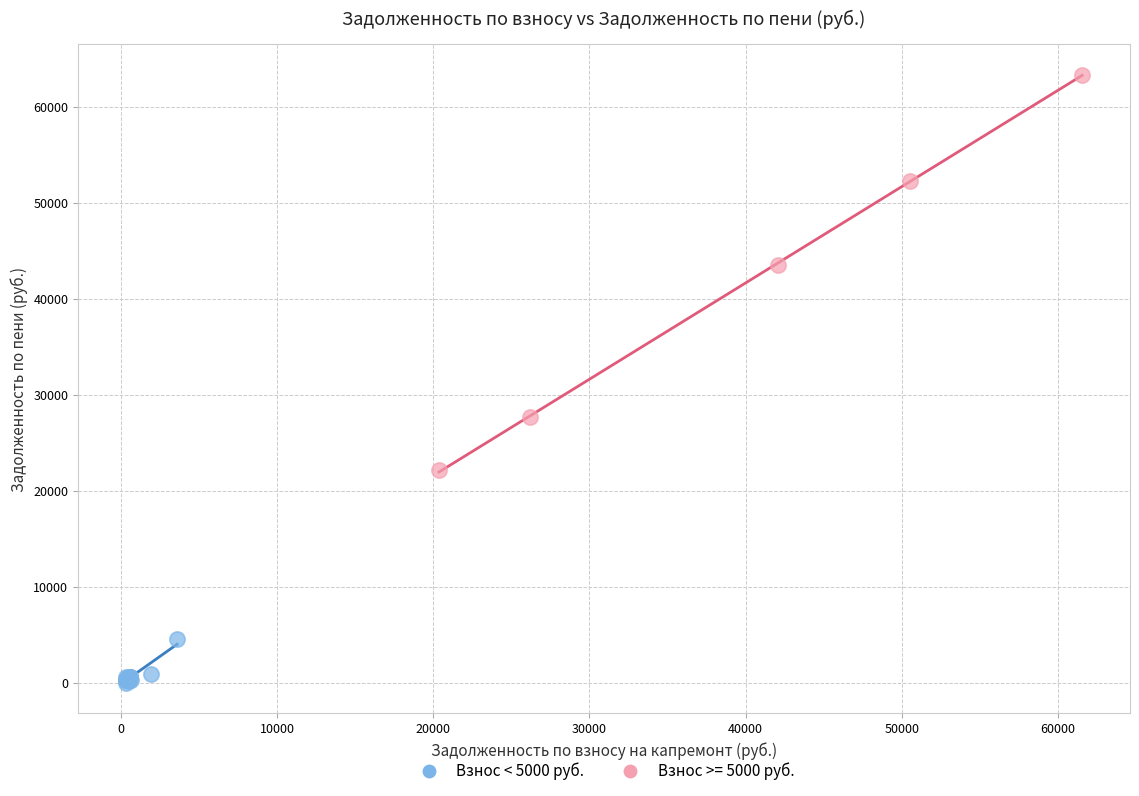

Which series reaches the maximum Y coordinate?

Взнос >= 5000 руб.